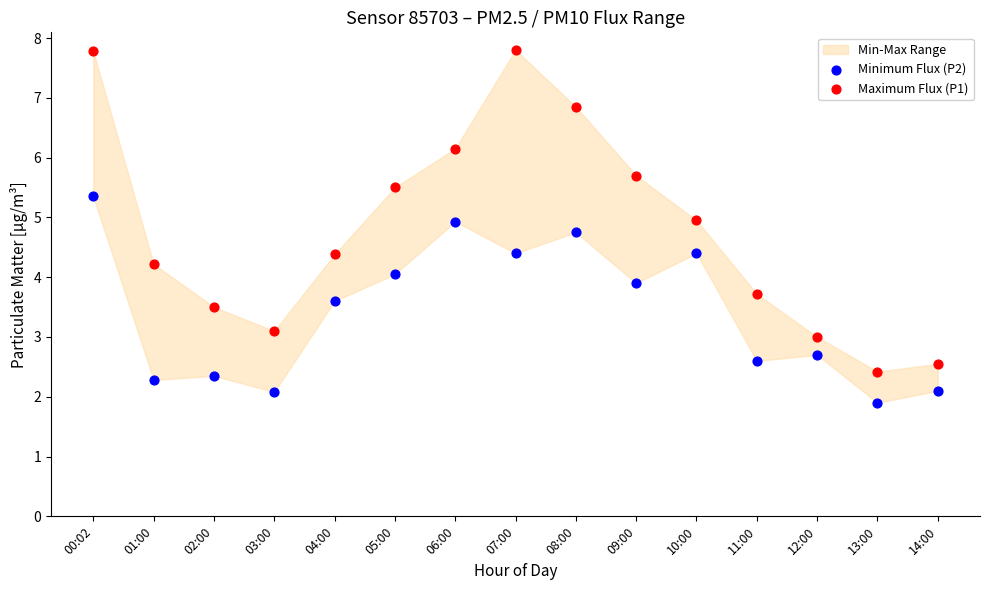

Which series reaches the maximum Y coordinate?

Maximum Flux (P1)